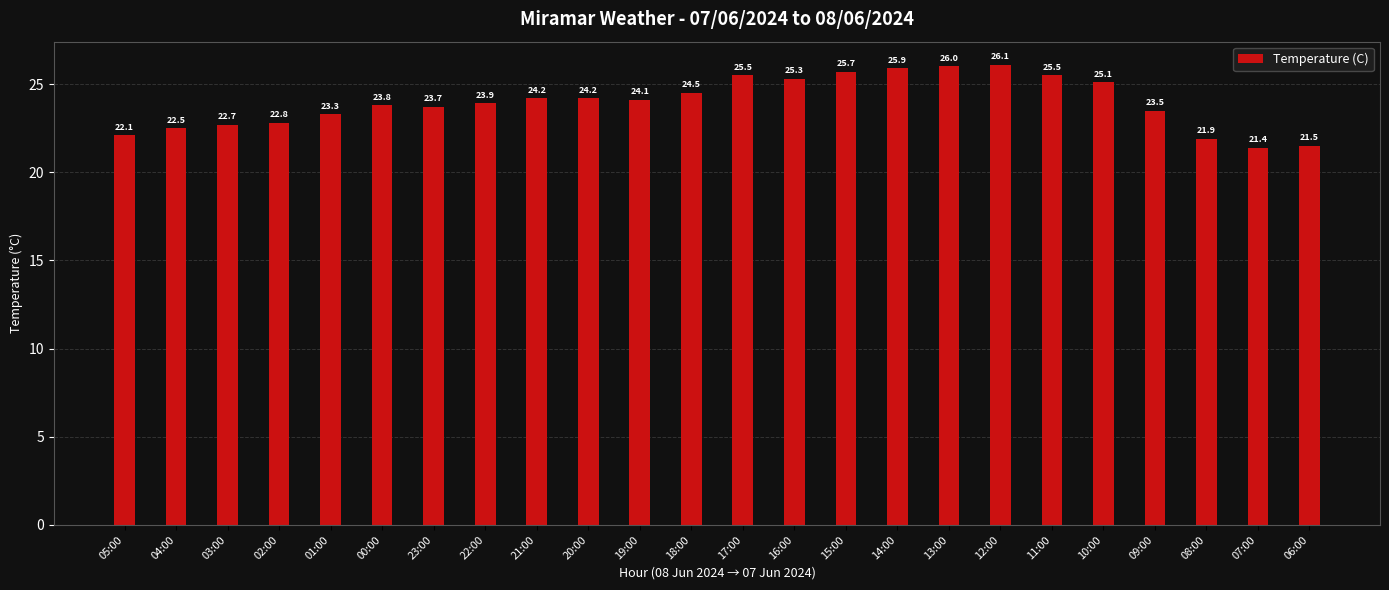

Which has a higher value, 06:00 or 09:00?

09:00